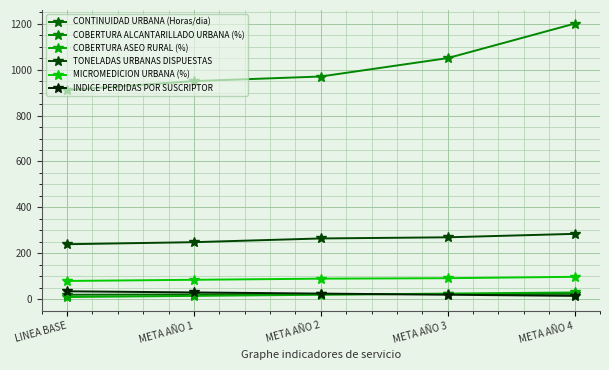

What is the sum of all CONTINUIDAD URBANA (Horas/dia) values?

110.0